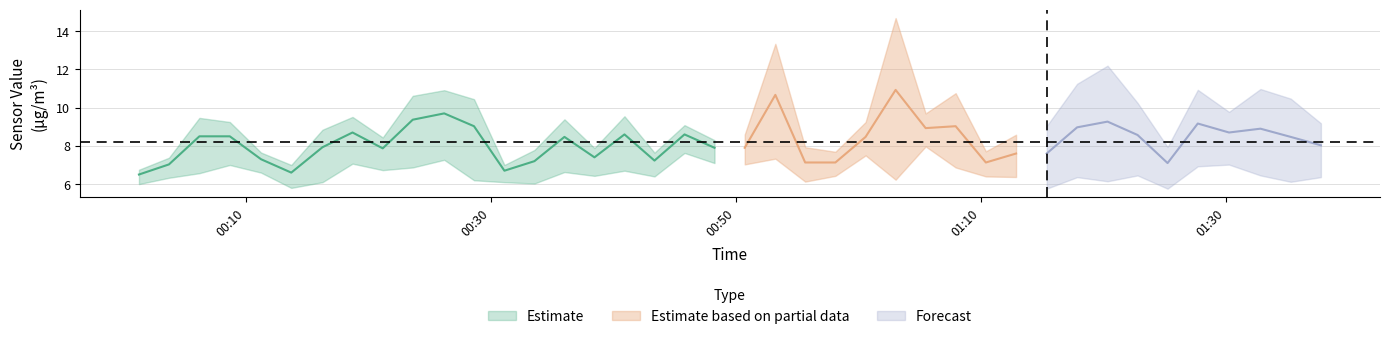

What is the value of the SDS_P1 point at the 37th from the left?

8.7